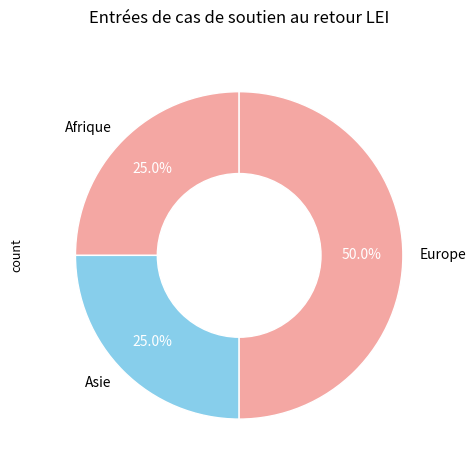

Which slice is the largest?

Europe